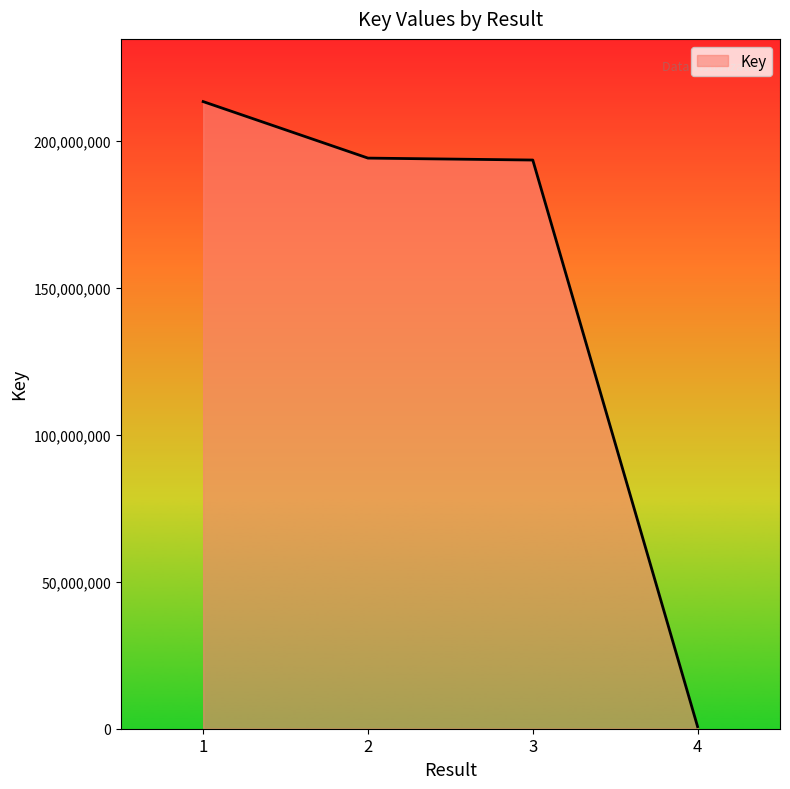

What is the average value?

150522990